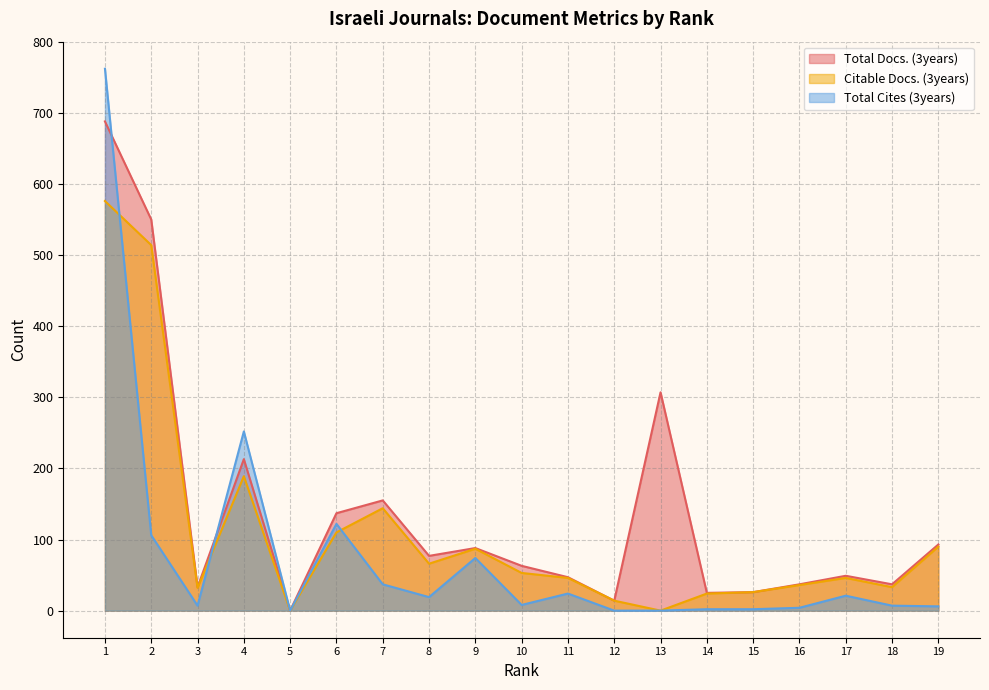

Rank the series by their maximum value, from highest to lowest.

Total Cites (3years), Total Docs. (3years), Citable Docs. (3years)